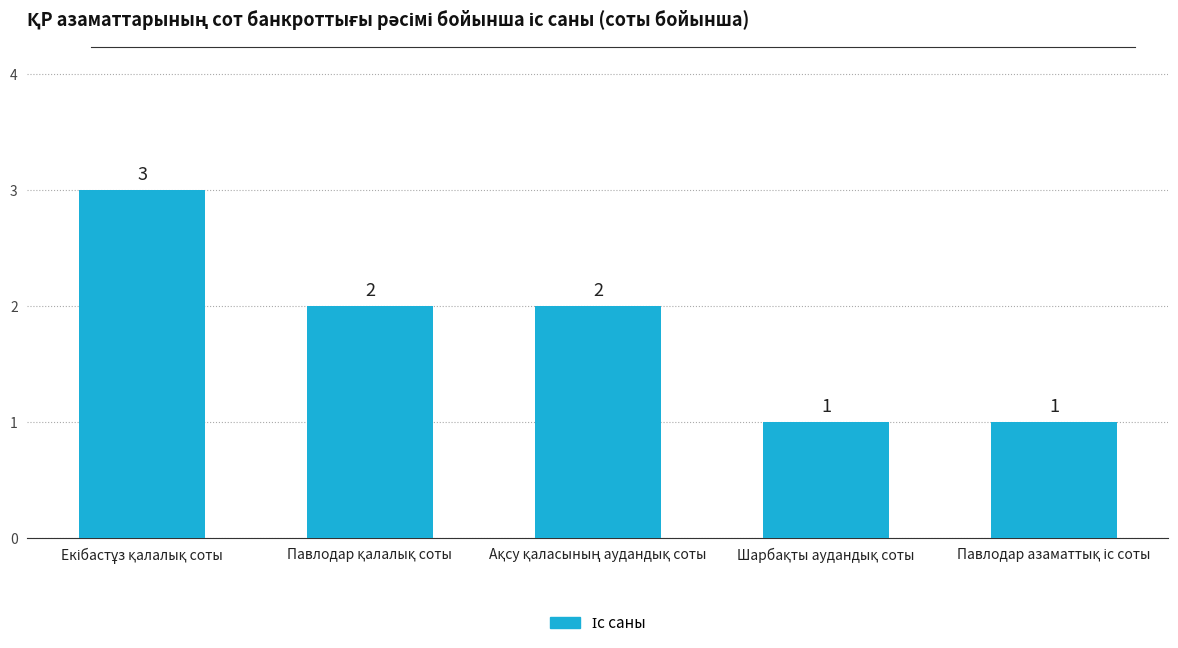

How many categories are shown in the chart?

5